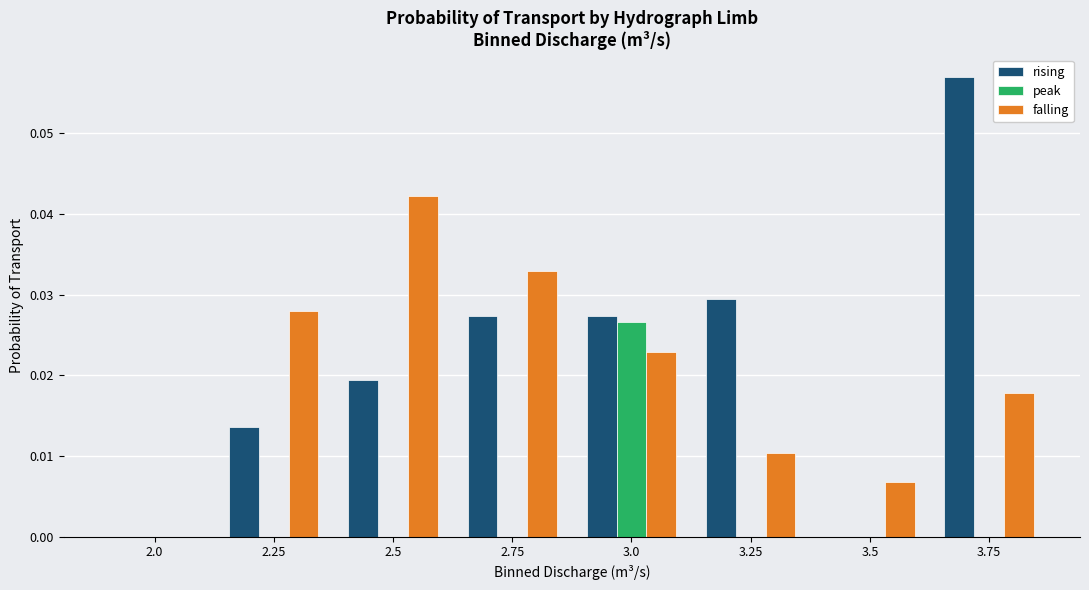

Which category has the highest value across all series?

3.75